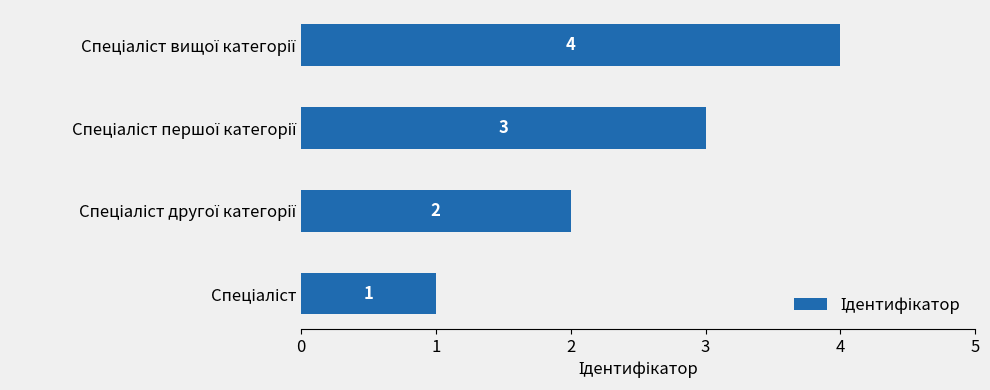

What is the maximum value shown in the chart?

4